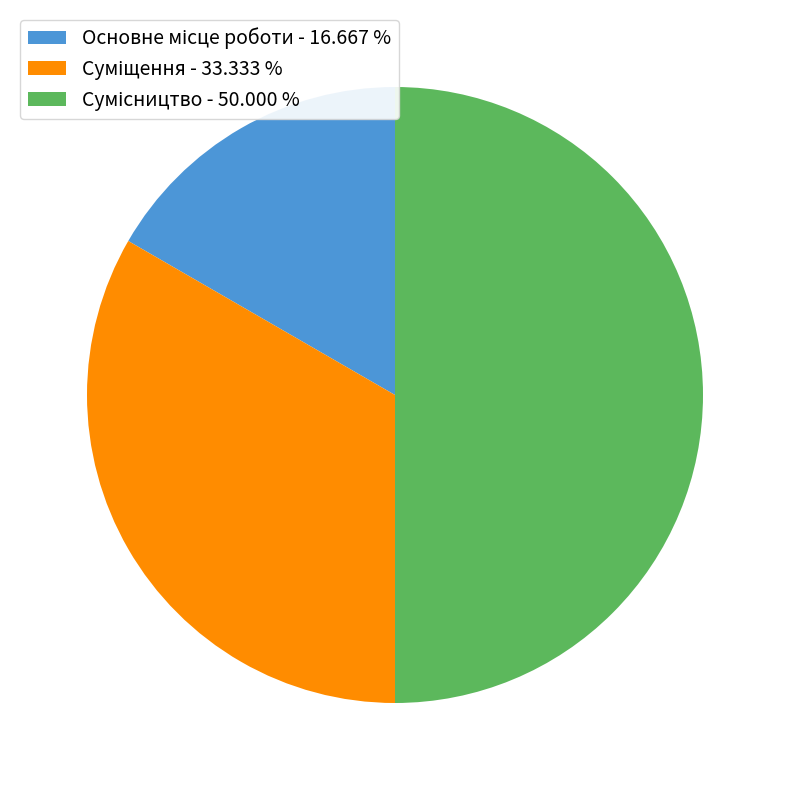

Is Суміщення the majority of the pie?

No